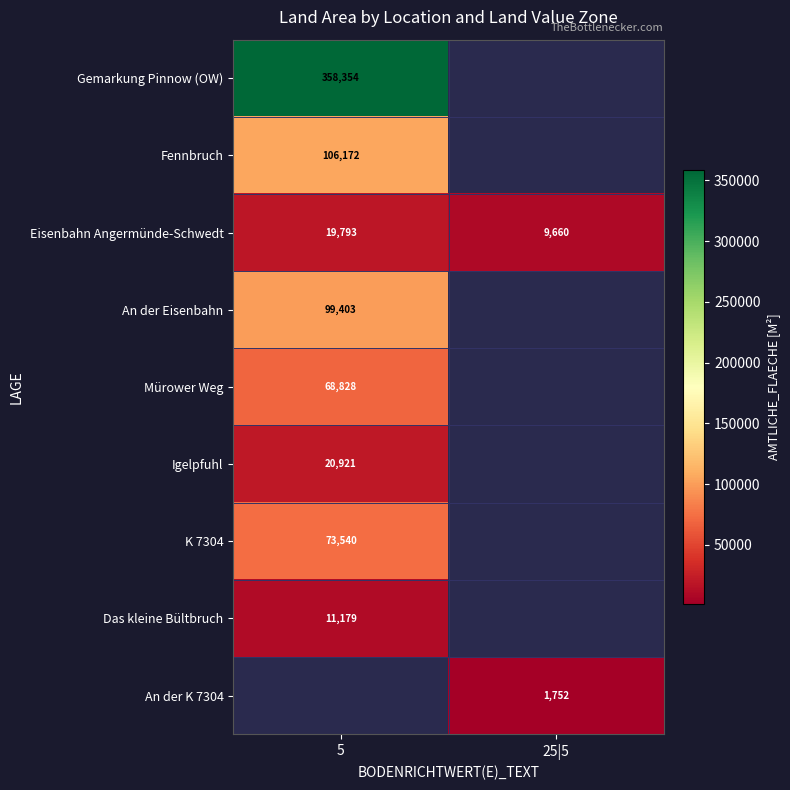

Is it true that Fennbruch equals 61975.1 at 5?

False